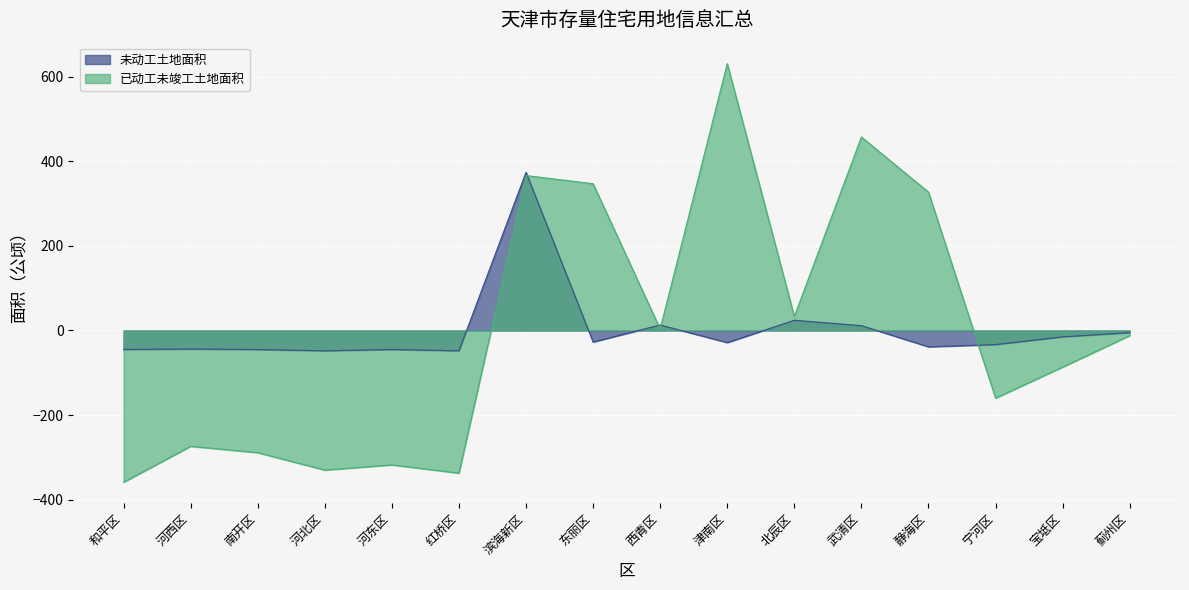

Between 河北区 and 西青区, which series saw the biggest shift?

已动工未竣工土地面积